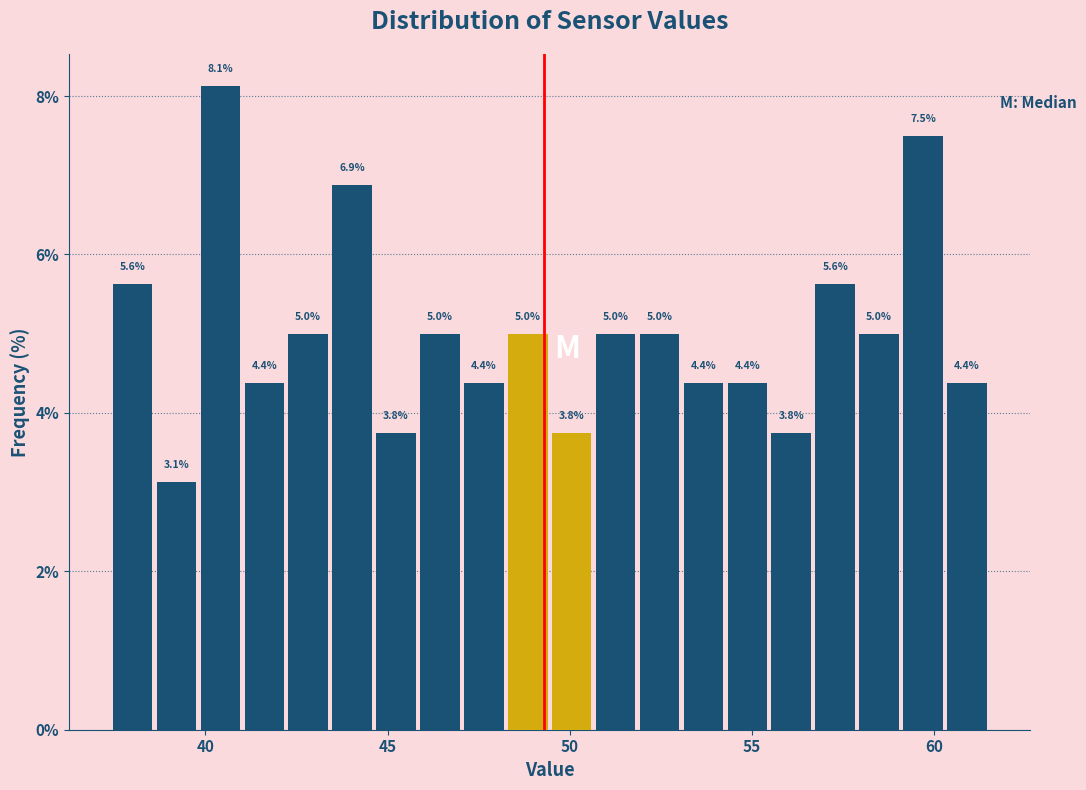

Read against the x-axis, roughly where is the centre of the tallest bar?

40.5